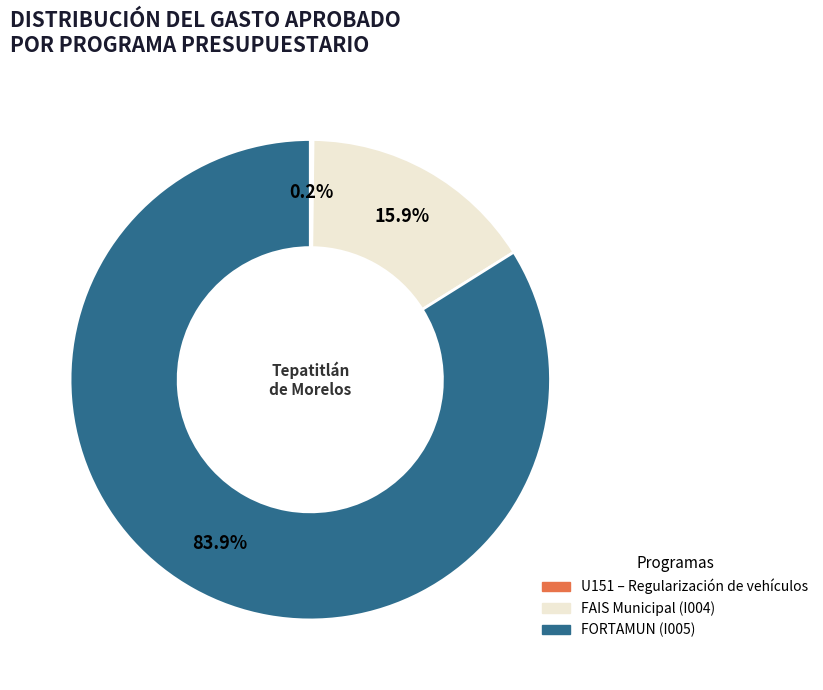

Does any single category account for the majority?

Yes